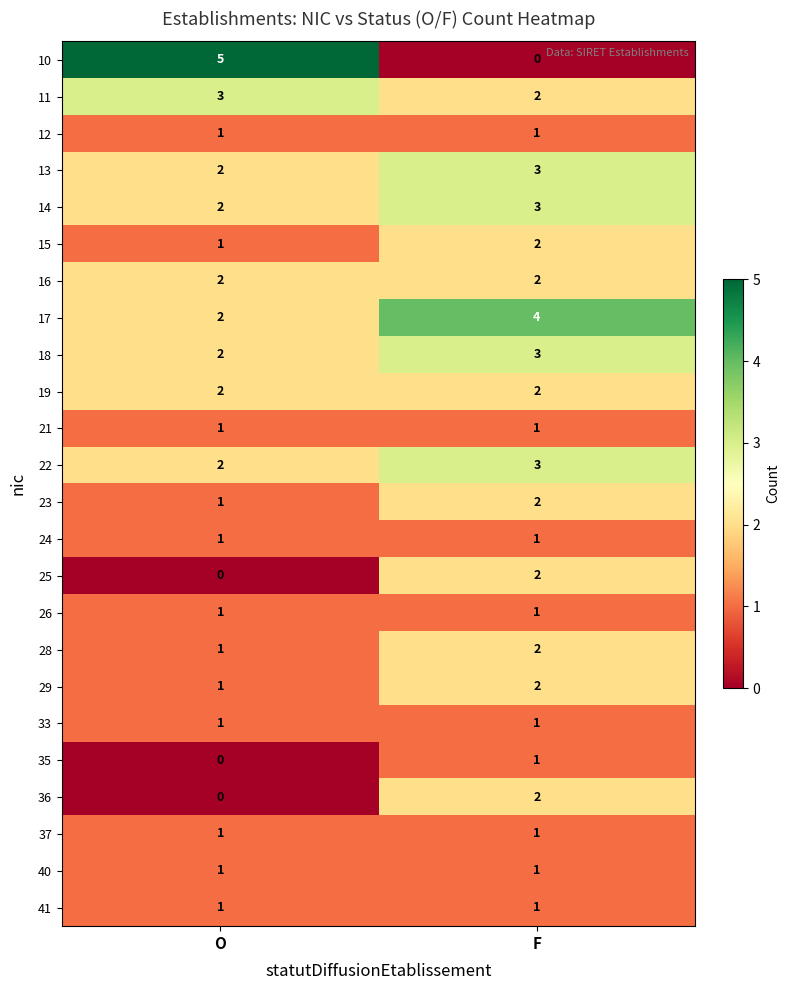

Is the value of 37 at F greater than the value of 17 at F?

No